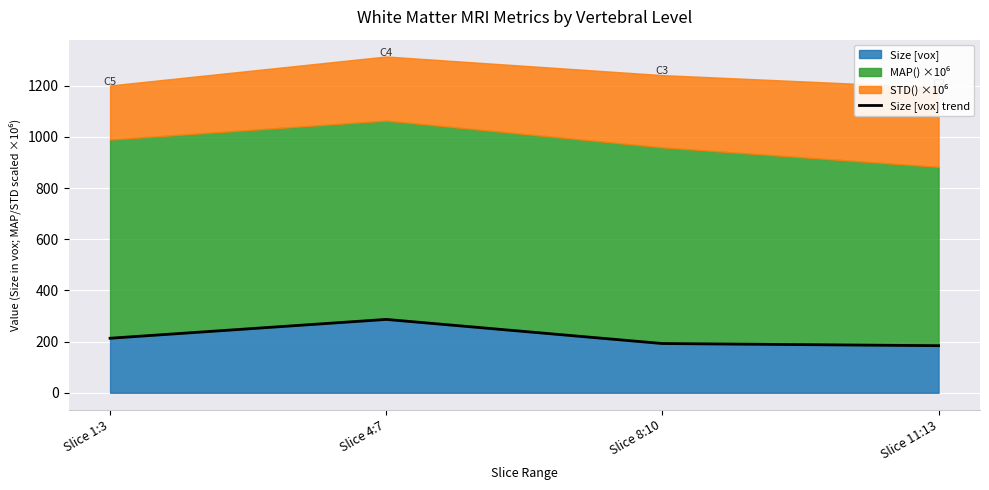

How many interior local peaks does the Size [vox] series have?

1